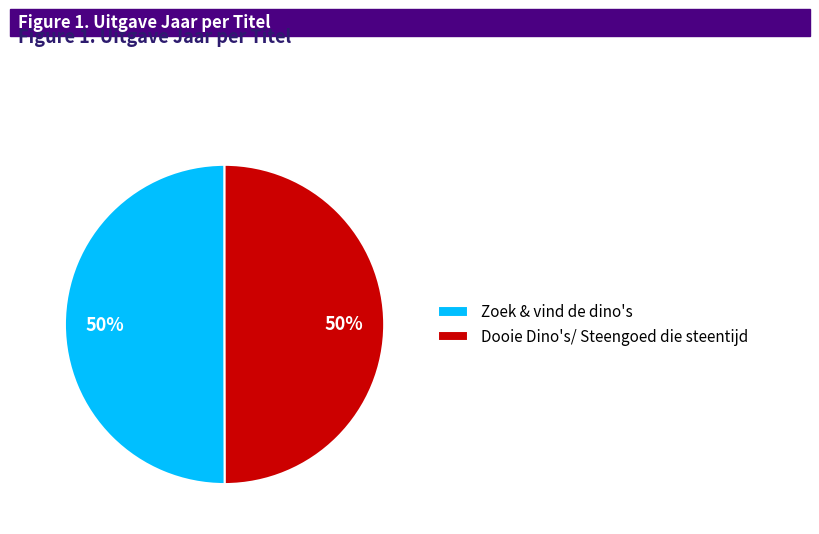

Do Dooie Dino's/ Steengoed die steentijd and Zoek & vind de dino's together represent more than half of the pie?

Yes